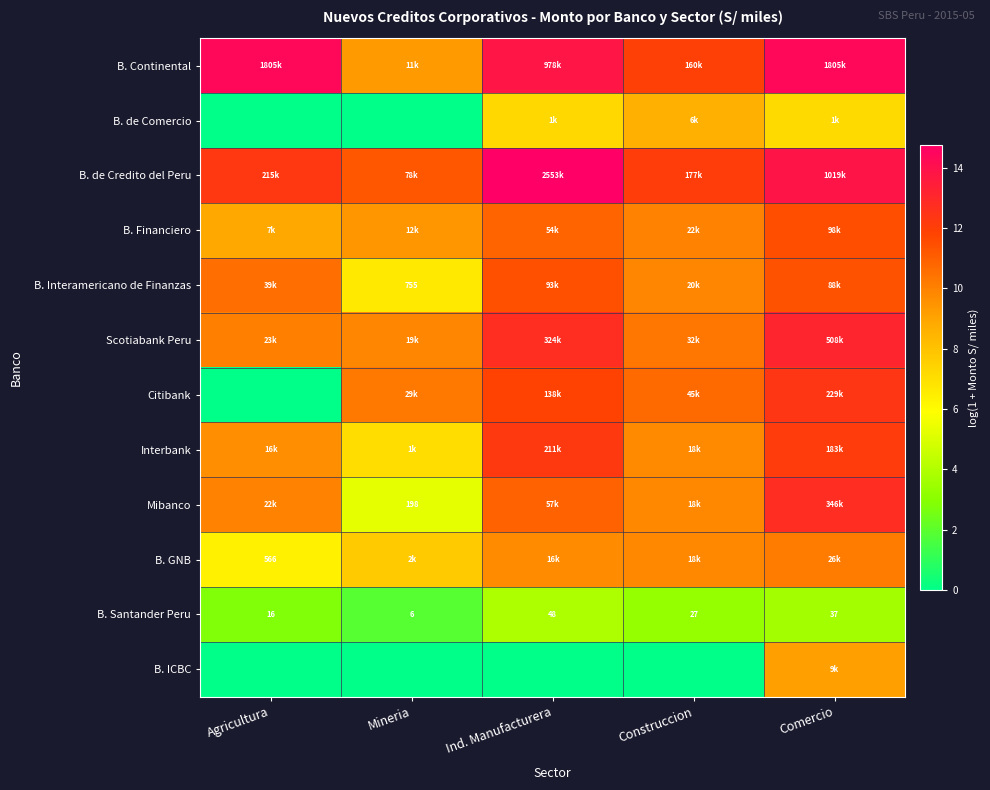

The value of B. Santander Peru at Construccion is 5.0. True or false?

False